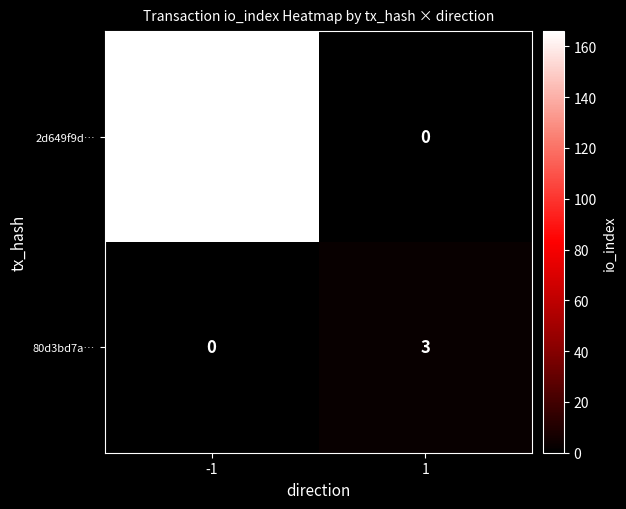

At 1, list the series in order from largest to smallest.

80d3bd7a…, 2d649f9d…